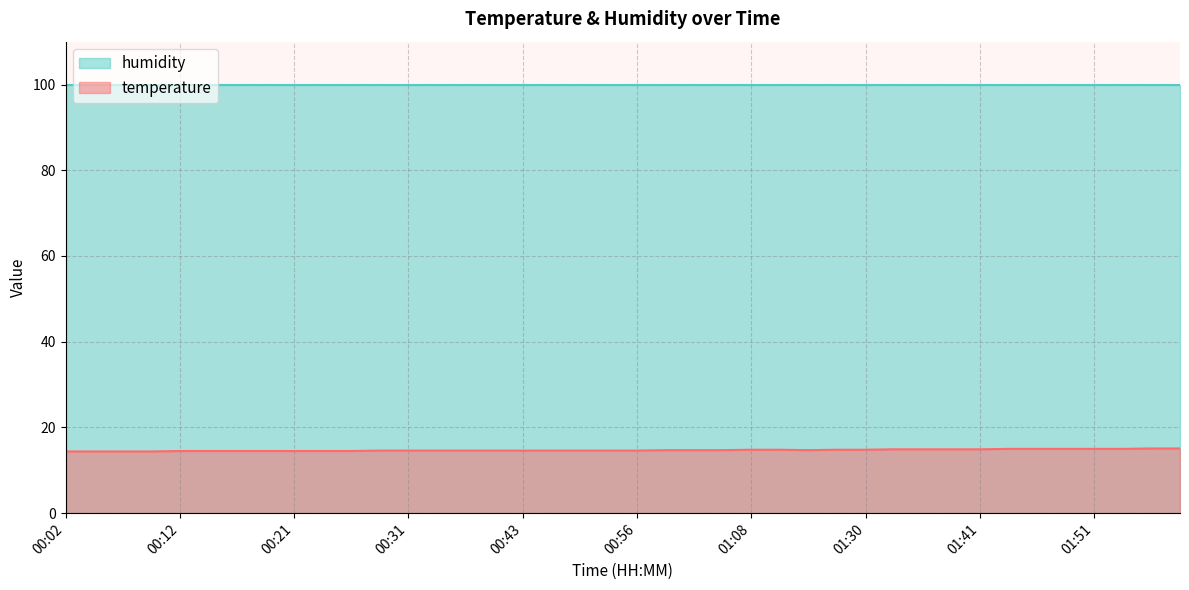

What is the label of the 38th point from the right?

00:07